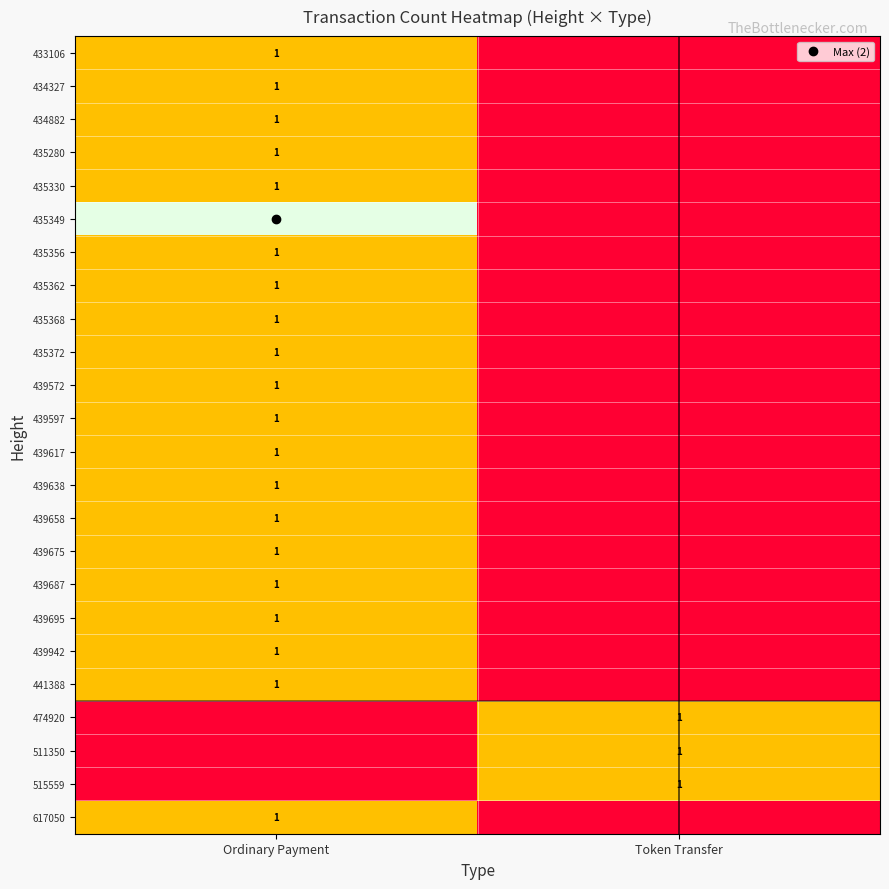

At Token Transfer, list the series in order from smallest to largest.

433106, 434327, 434882, 435280, 435330, 435349, 435356, 435362, 435368, 435372, 439572, 439597, 439617, 439638, 439658, 439675, 439687, 439695, 439942, 441388, 617050, 474920, 511350, 515559